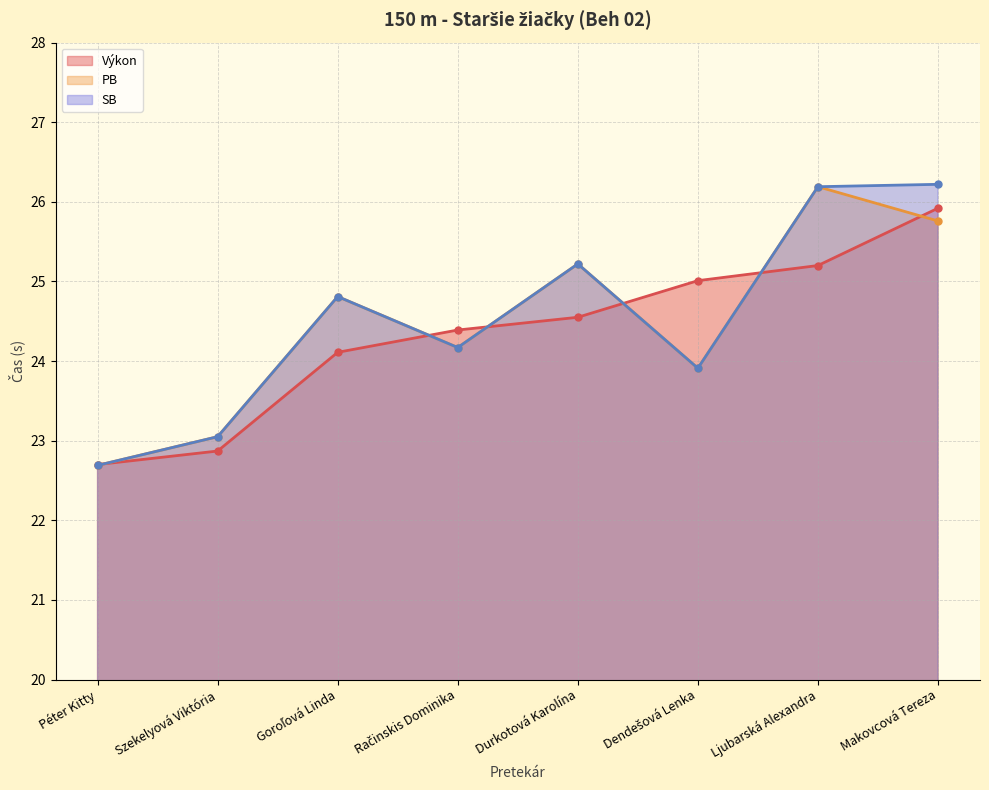

What is the difference between the Výkon values at Durkotová Karolína and Goroľová Linda?

0.4